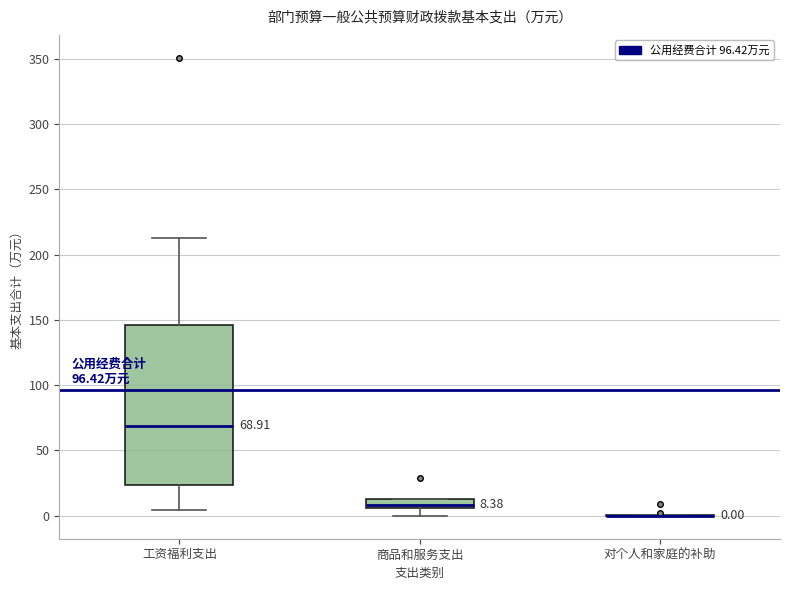

Which box is the tallest, from its lower edge to its upper edge?

工资福利支出